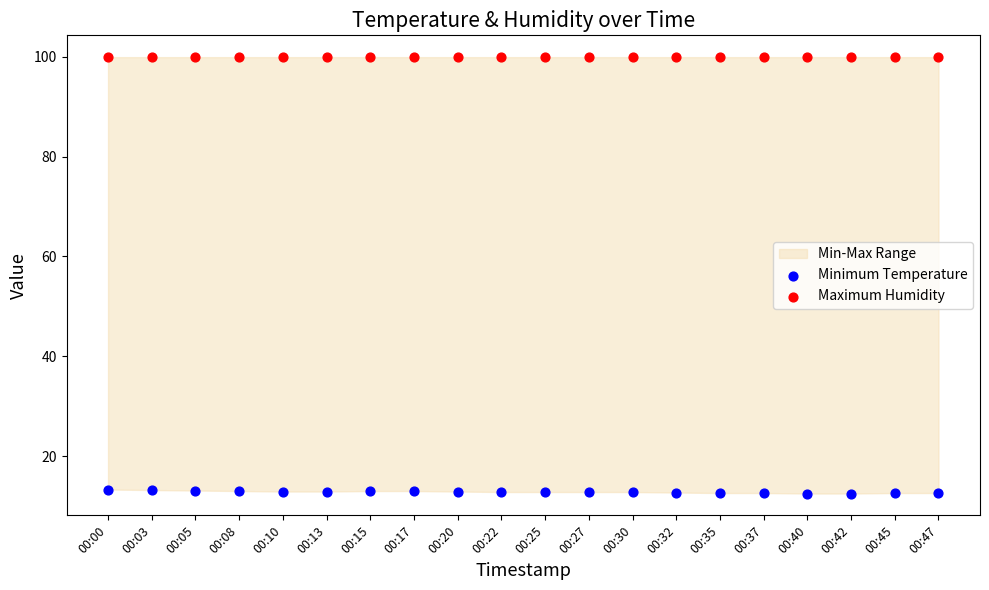

Which series reaches the minimum Y coordinate?

Minimum Temperature